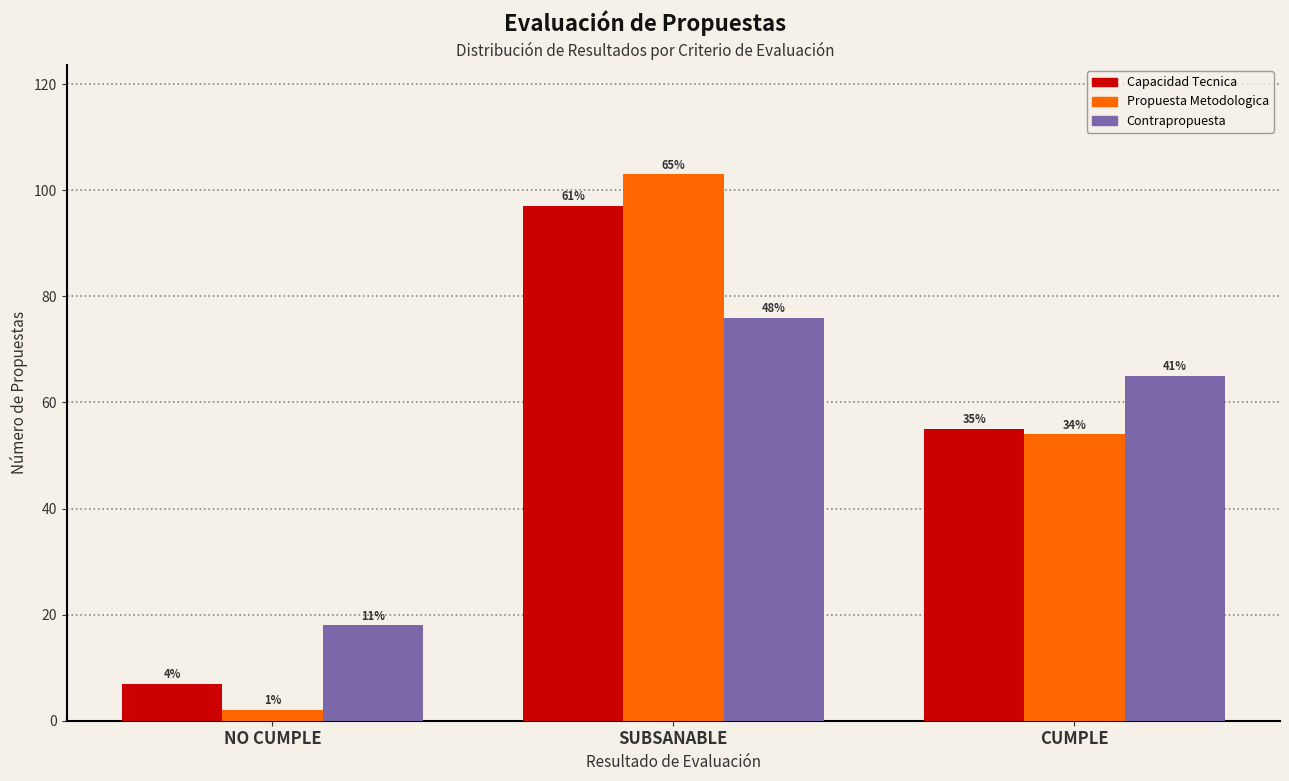

What is the approximate value of Propuesta Metodologica at SUBSANABLE, to the nearest 10?

100